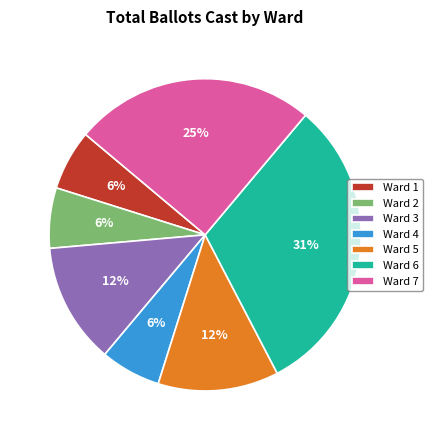

To the nearest percent, what percentage of the pie is Ward 2?

6%